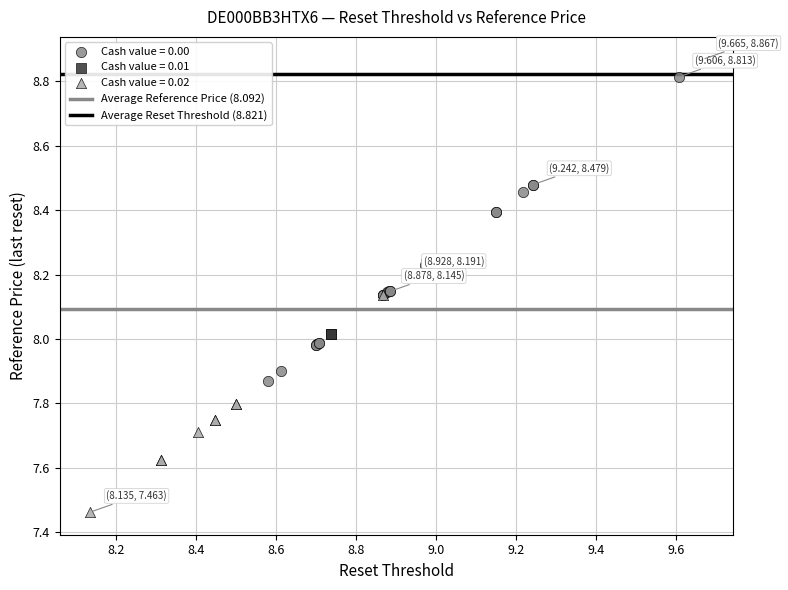

Which series contains the highest Y value?

Cash value = 0.00